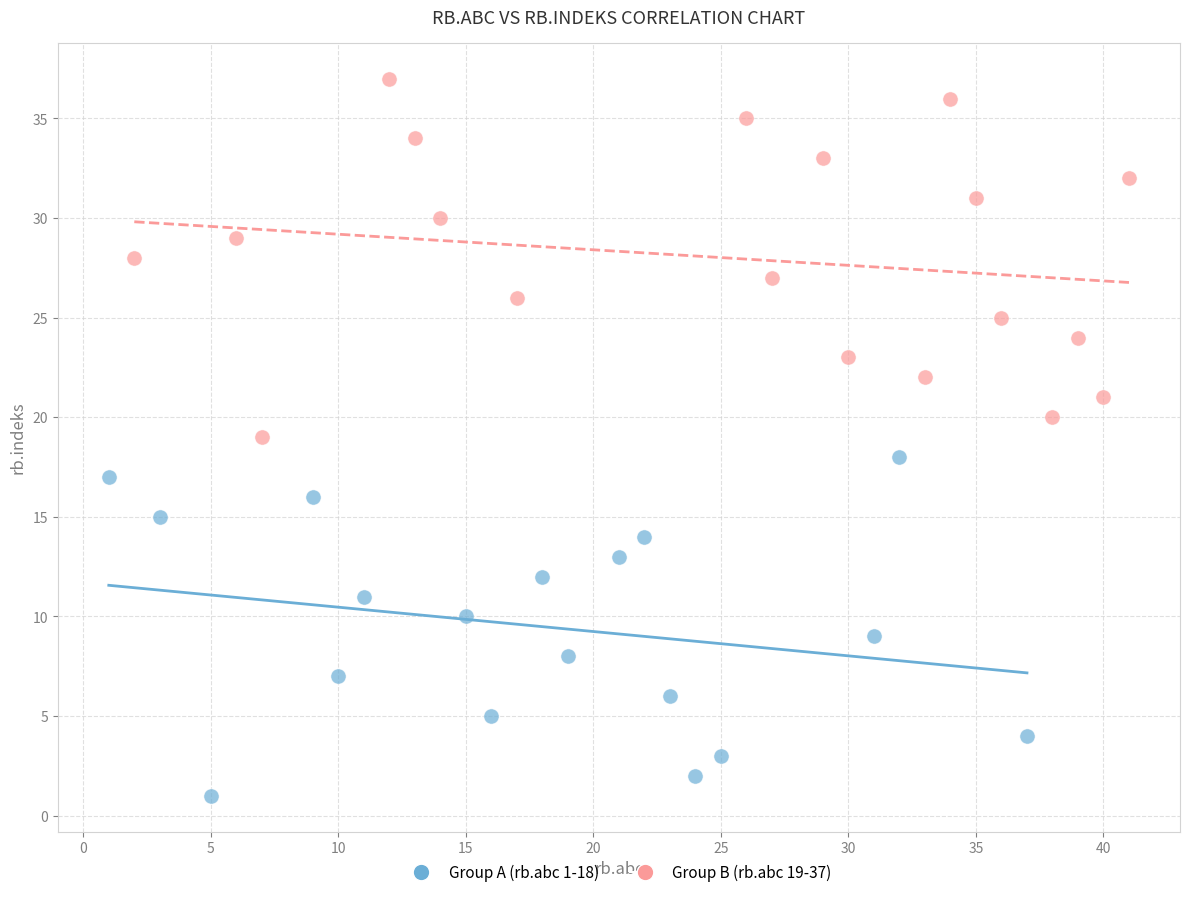

What are all the series names shown in the legend?

Group A (rb.abc 1-18), Group B (rb.abc 19-37)